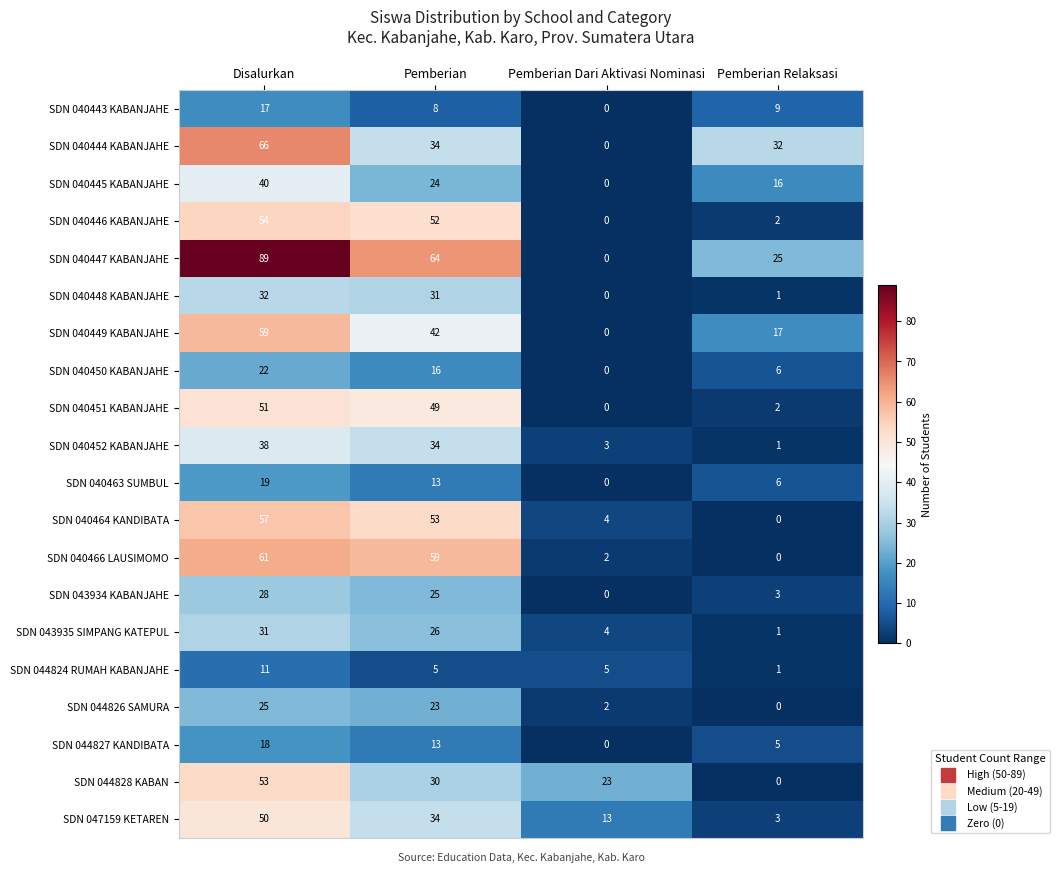

Rank the series by their maximum value, from highest to lowest.

SDN 040447 KABANJAHE, SDN 040444 KABANJAHE, SDN 040466 LAUSIMOMO, SDN 040449 KABANJAHE, SDN 040464 KANDIBATA, SDN 040446 KABANJAHE, SDN 044828 KABAN, SDN 040451 KABANJAHE, SDN 047159 KETAREN, SDN 040445 KABANJAHE, SDN 040452 KABANJAHE, SDN 040448 KABANJAHE, SDN 043935 SIMPANG KATEPUL, SDN 043934 KABANJAHE, SDN 044826 SAMURA, SDN 040450 KABANJAHE, SDN 040463 SUMBUL, SDN 044827 KANDIBATA, SDN 040443 KABANJAHE, SDN 044824 RUMAH KABANJAHE